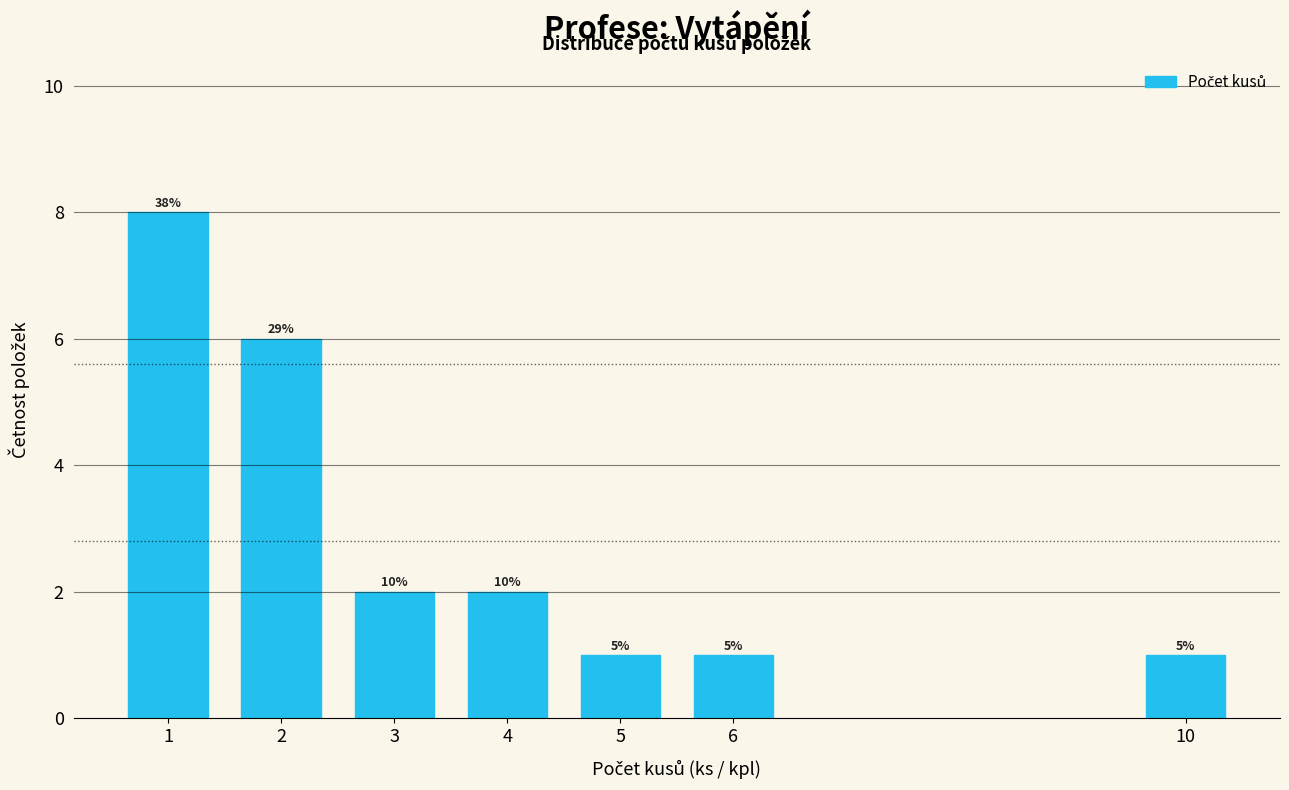

How many bars are there in total?

7